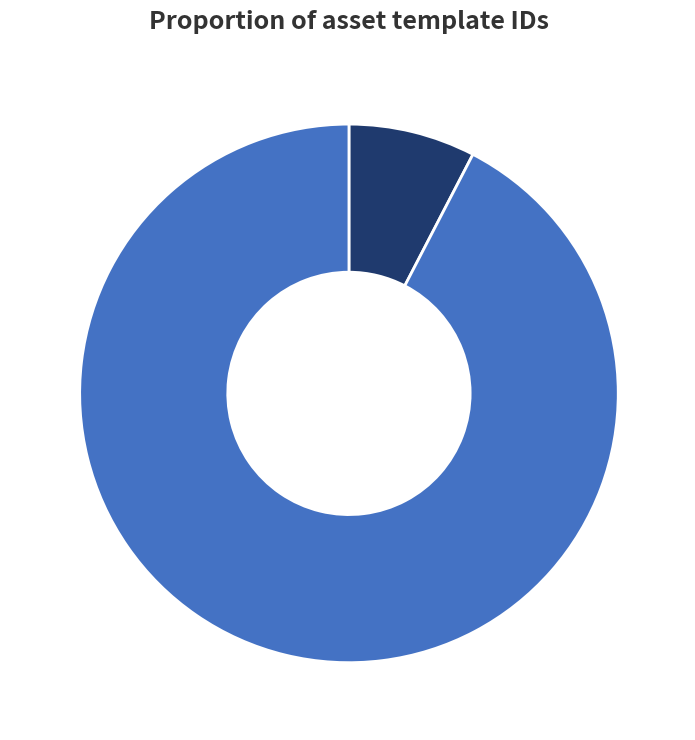

Is the sum of HODLOR! and monKeyprinter BRRrain greater than half?

Yes